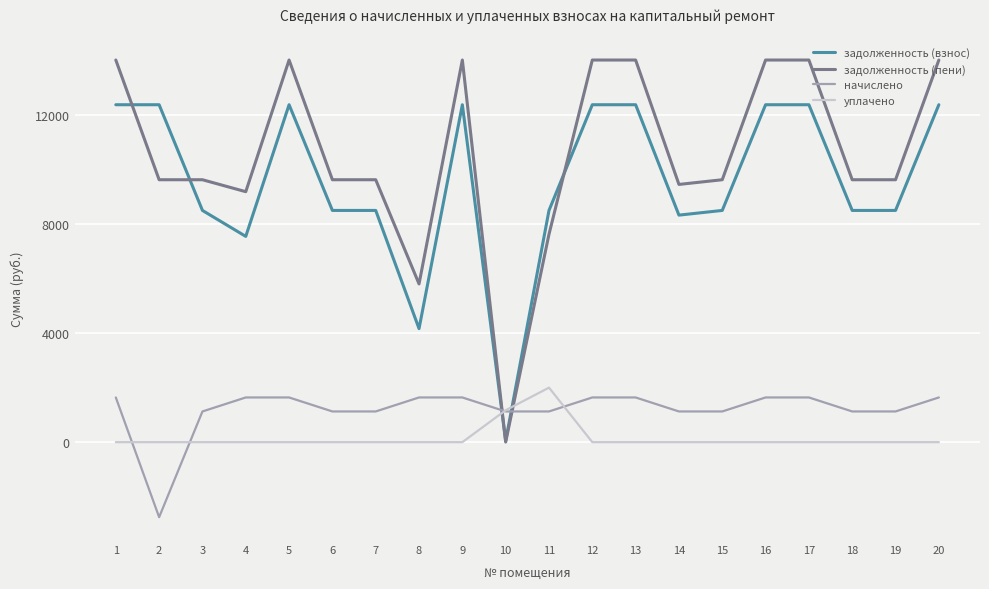

At how many categories does at least one series exceed 6651?

18